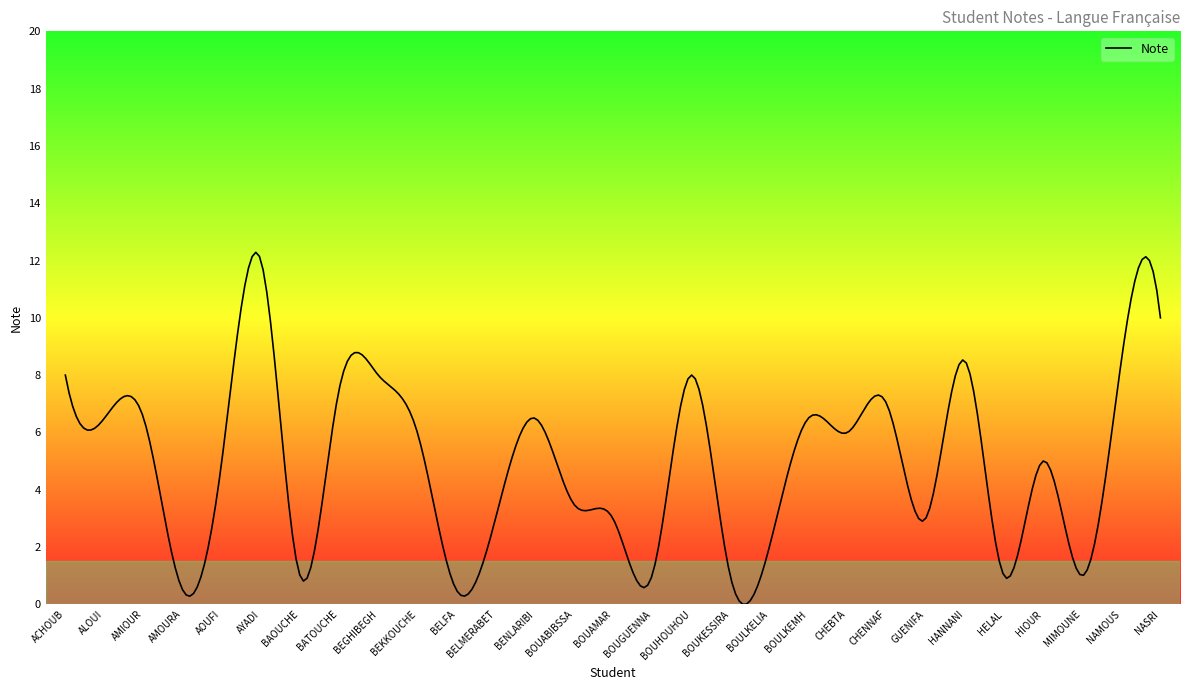

What is the greatest value displayed?

12.3